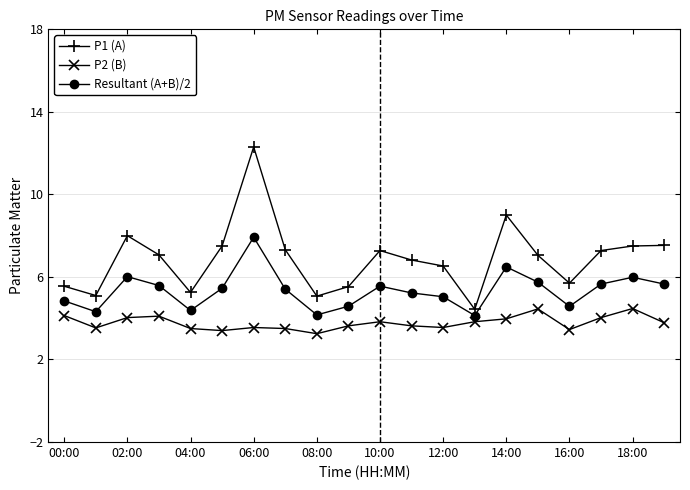

Which series has the largest total across all categories?

P1 (A)